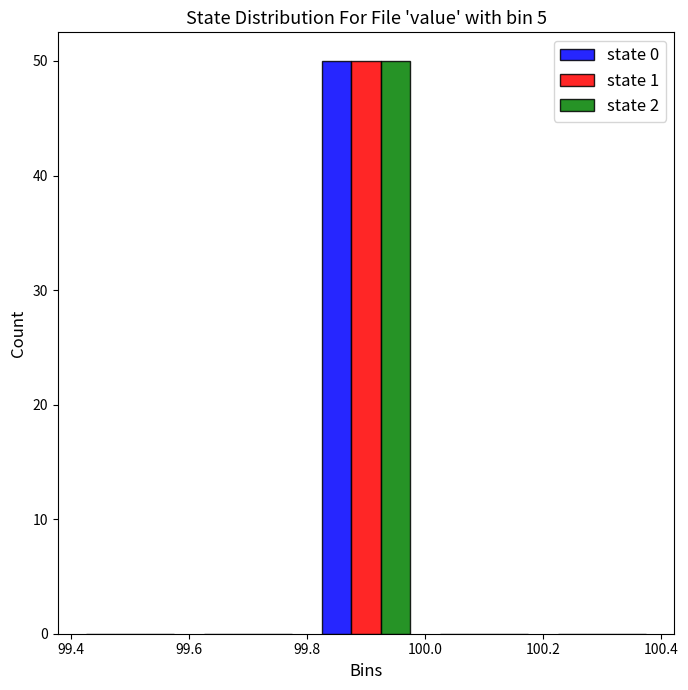

Reading left to right, list every range on the x-axis with the height of the bar of each series over it. The values are not printed on the chart, so give them approximately, as read against the axis.

99.4 to 99.6: state 0=0	state 1=0	state 2=0
99.6 to 99.8: state 0=0	state 1=0	state 2=0
99.8 to 100.0: state 0=50	state 1=50	state 2=50
100.0 to 100.2: state 0=0	state 1=0	state 2=0
100.2 to 100.4: state 0=0	state 1=0	state 2=0